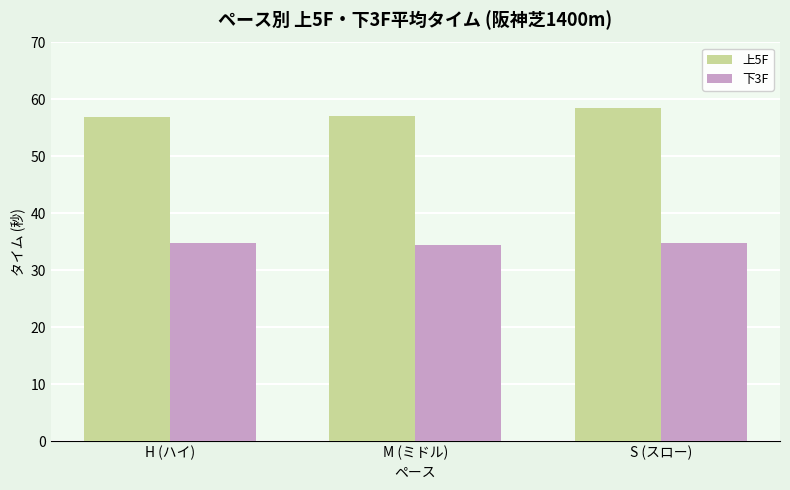

Between H (ハイ) and S (スロー), which series saw the biggest shift?

上5F